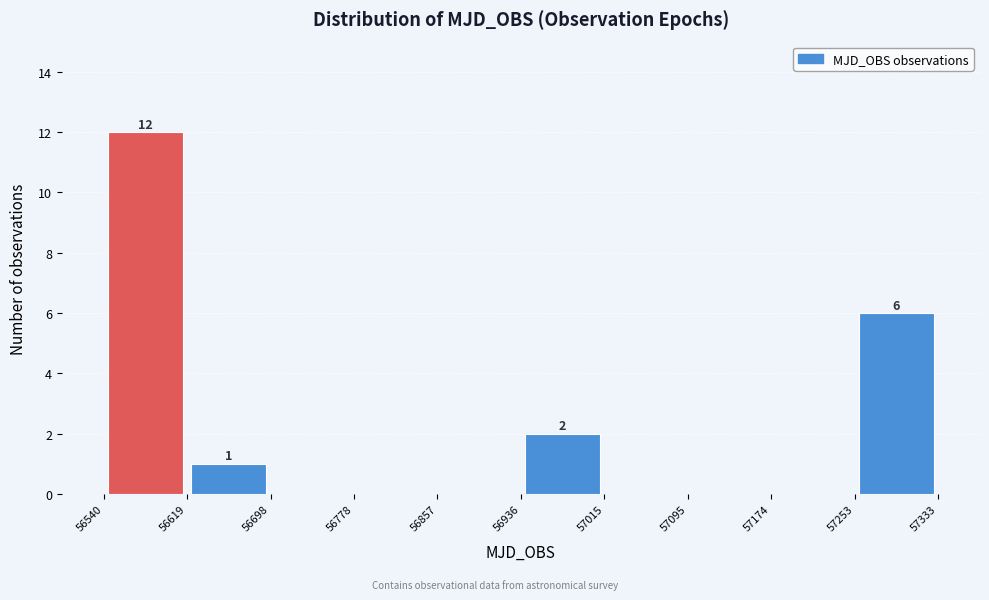

Over which range of the x-axis is the bar tallest?

56540 to 56619